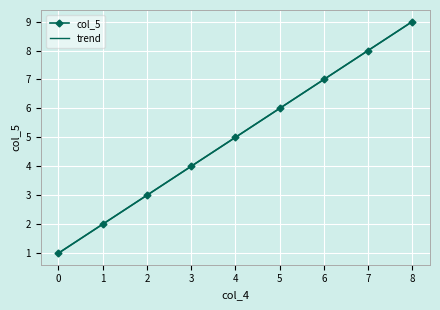

How many values are between 3 and 7?

5